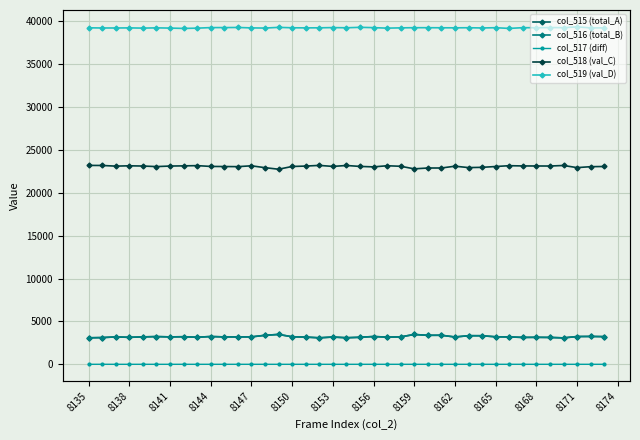

True or false: col_518 (val_C) and col_519 (val_D) intersect in this chart.

False